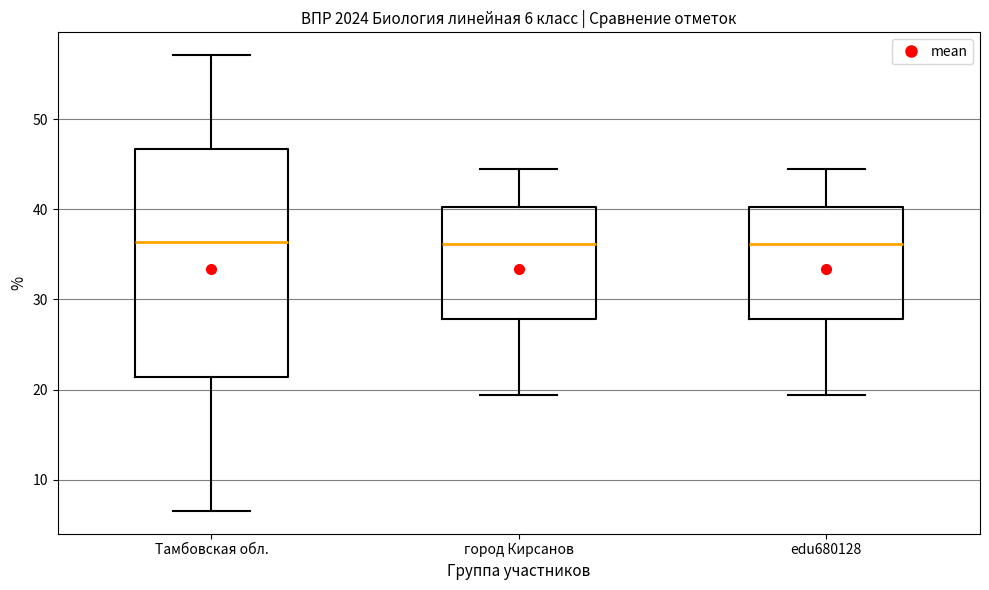

Comparing the boxes themselves (not the whiskers), which one is the tallest?

Тамбовская обл.